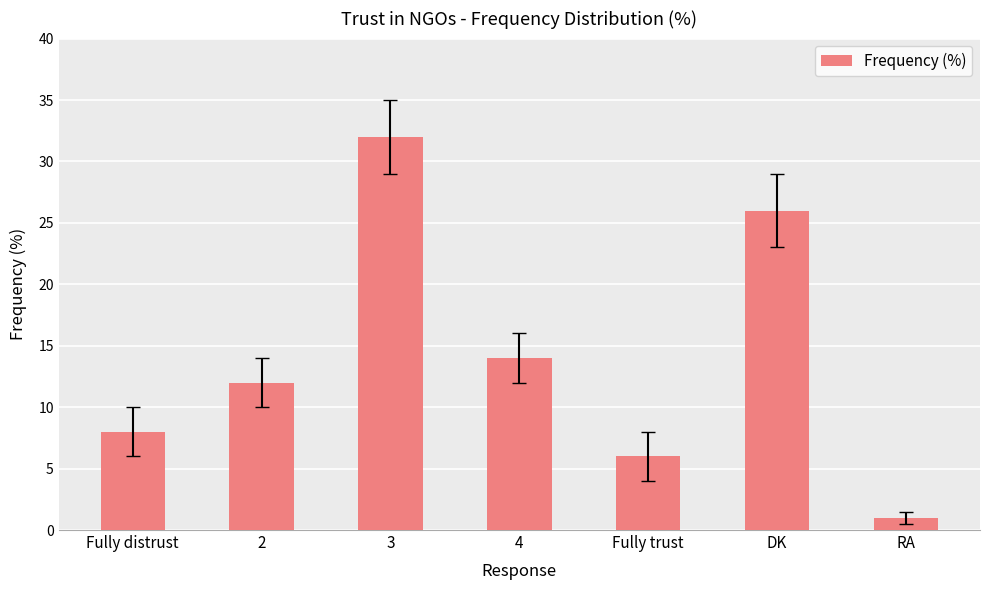

What position from the left is RA?

7